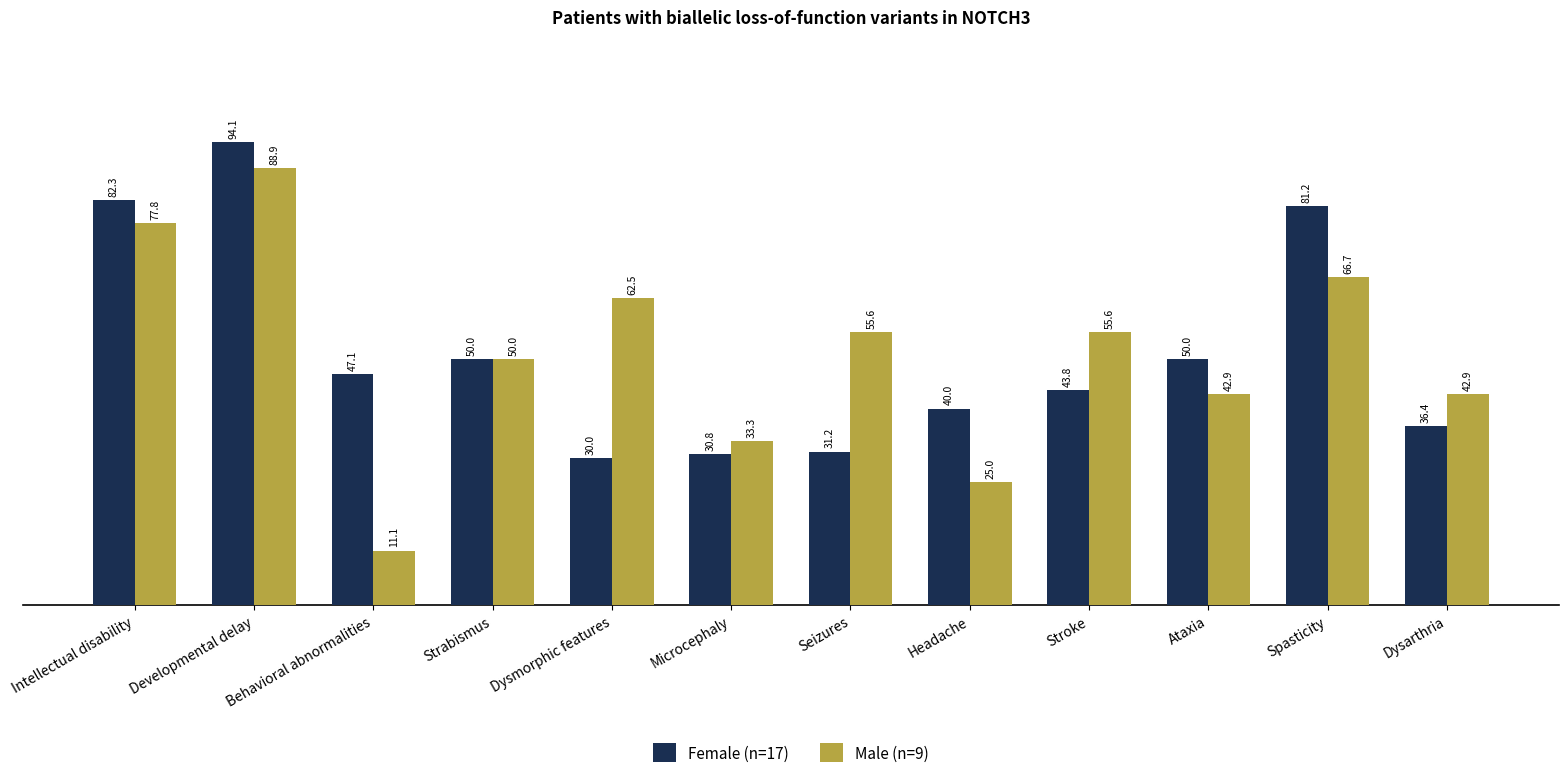

At which category does the chart reach its peak across all series?

Developmental delay